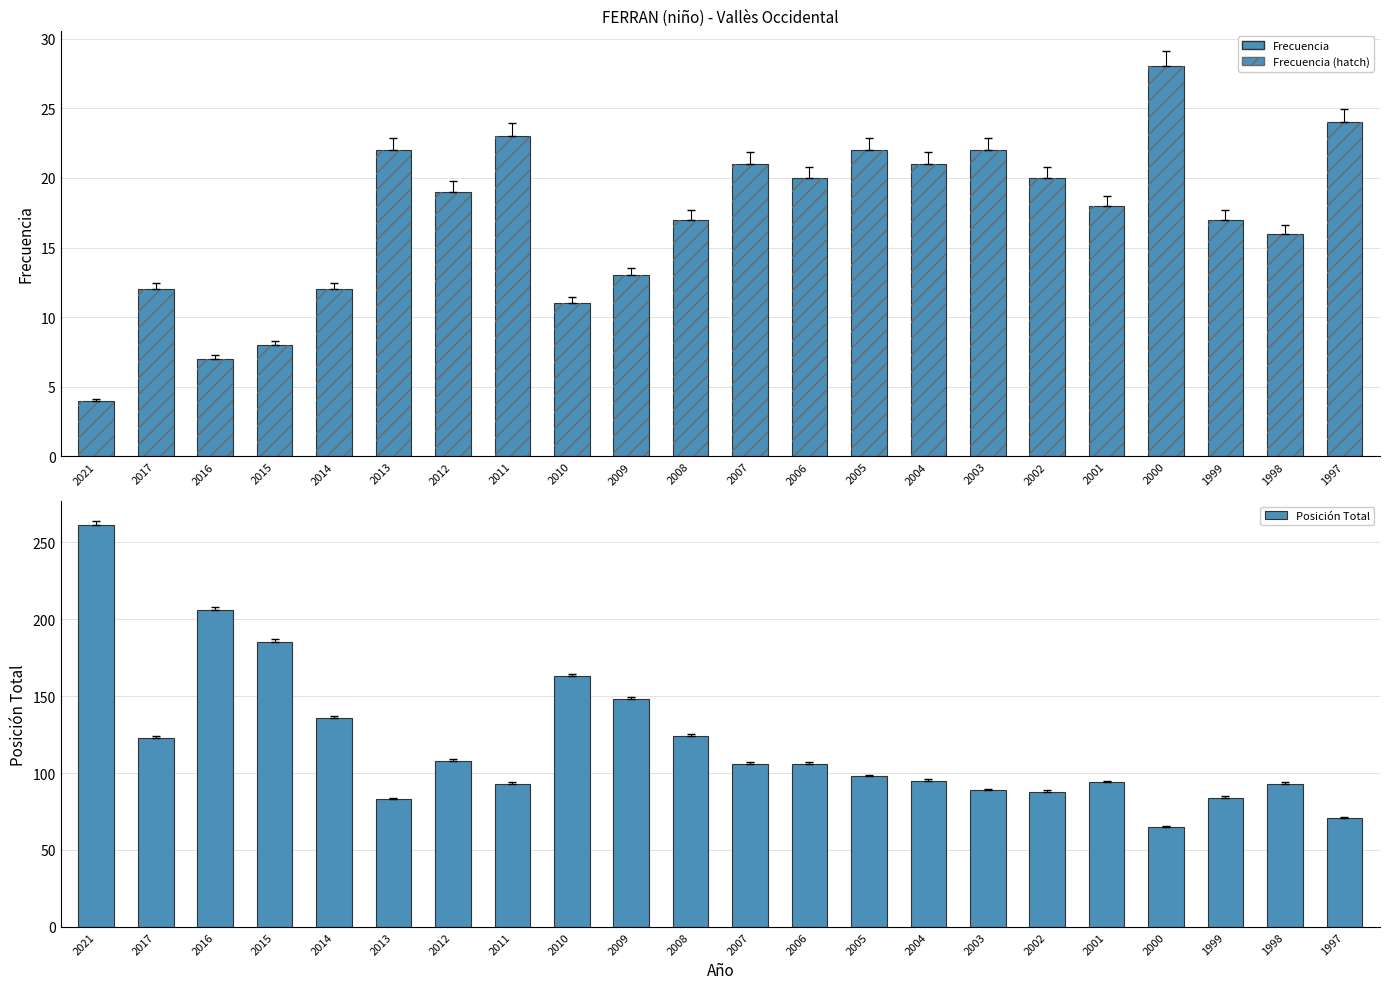

Which category has the lowest value across all series?

2021